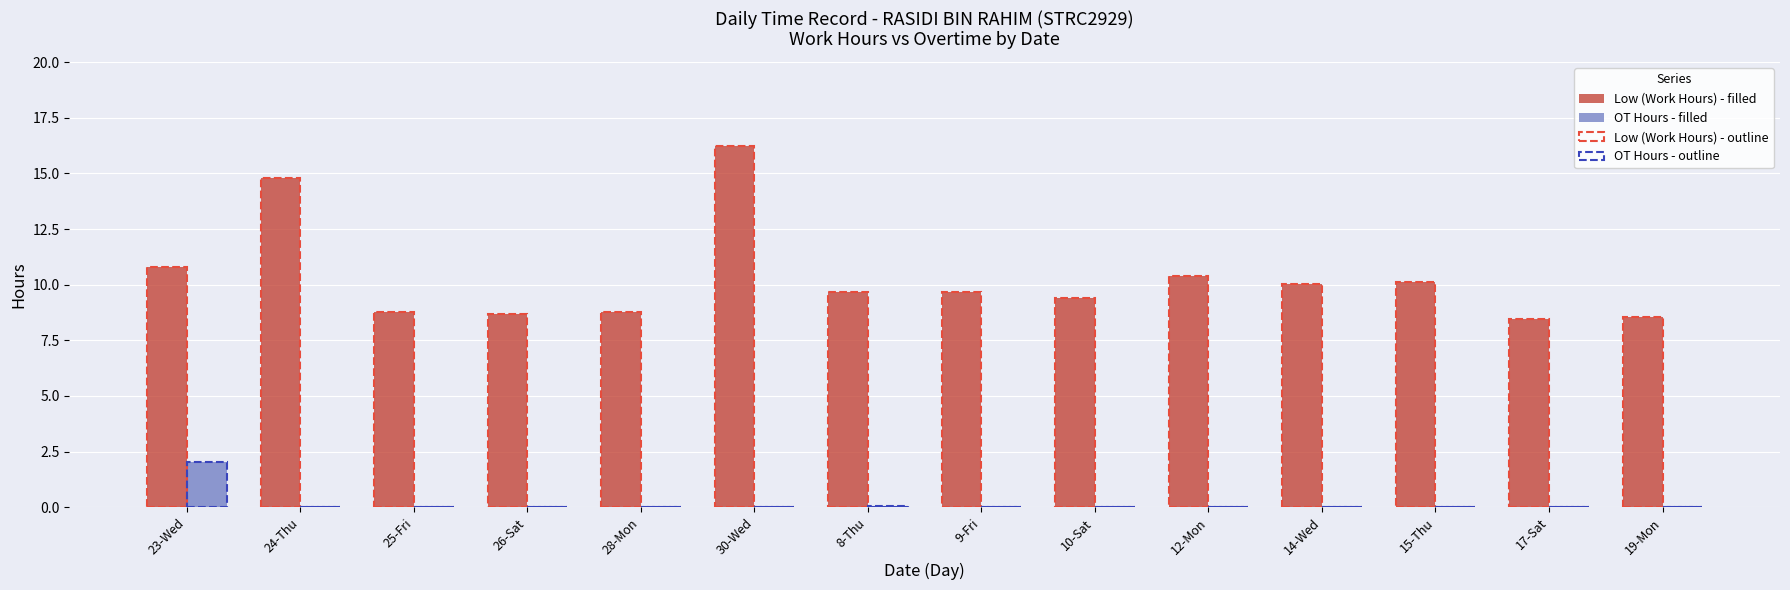

The value of OT Hours at 10-Sat is 0.0. True or false?

True